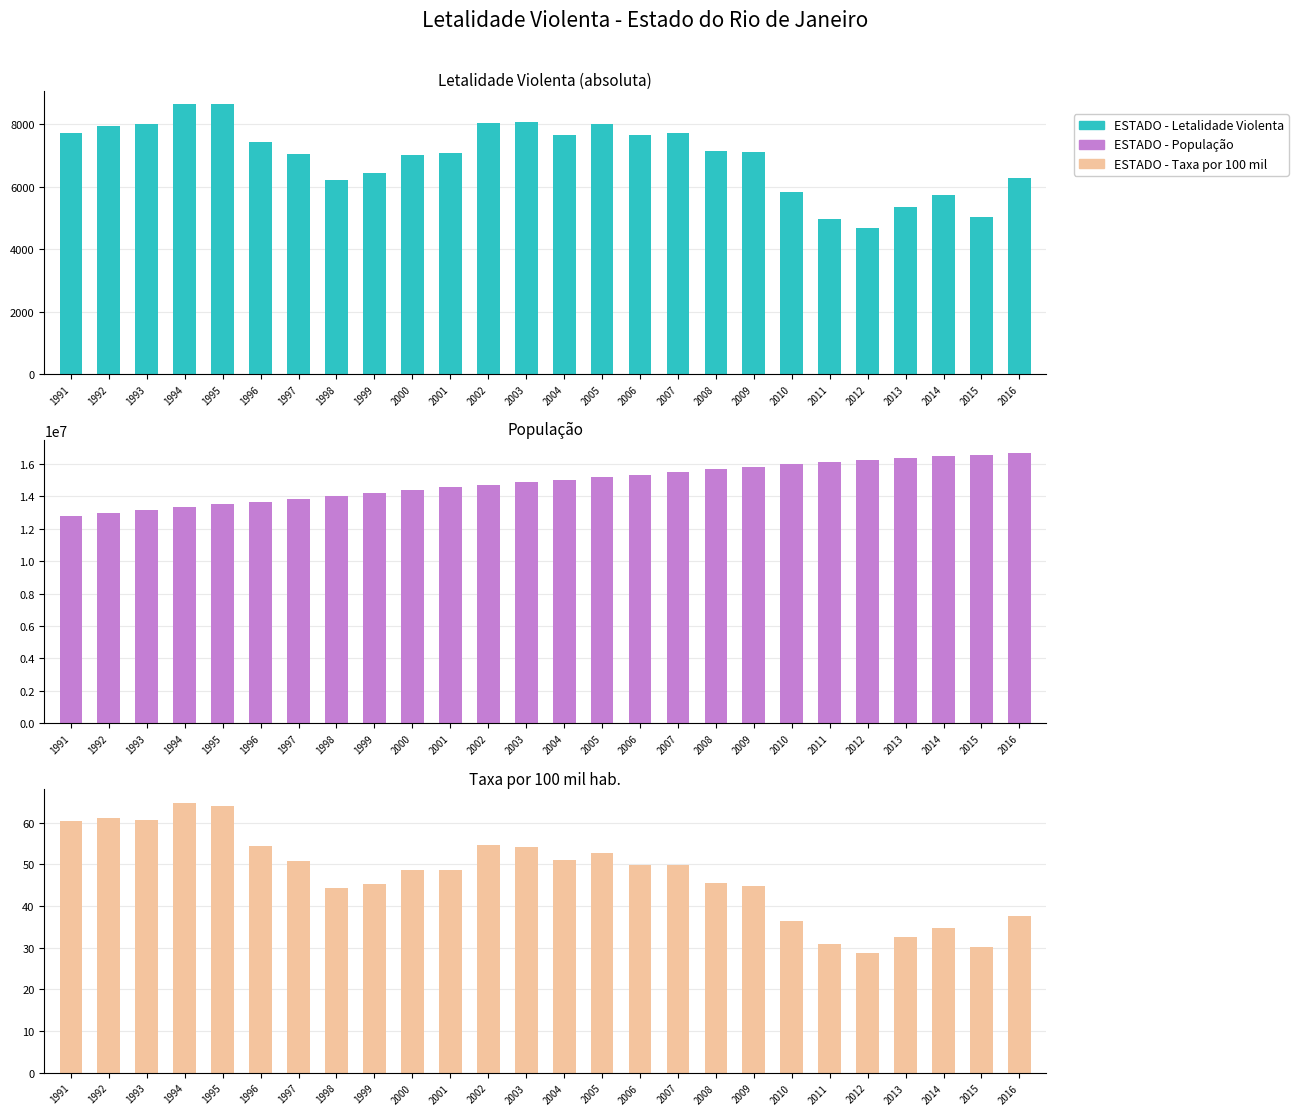

What is the sum of the ESTADO - Taxa por 100 mil values at 2016 and 2011?

68.4